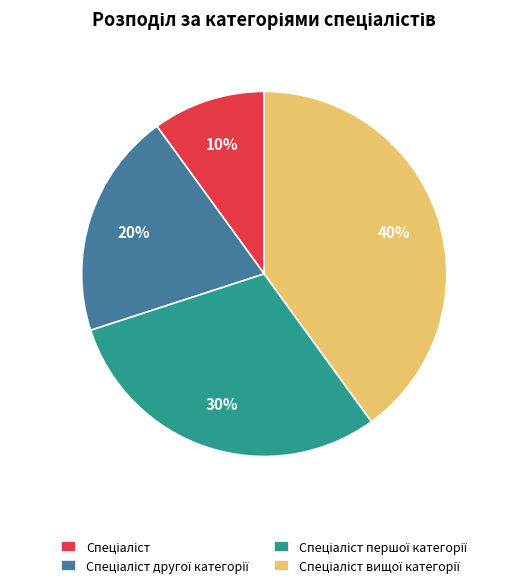

To the nearest percent, what is the difference between the largest and smallest slice percentages?

30%